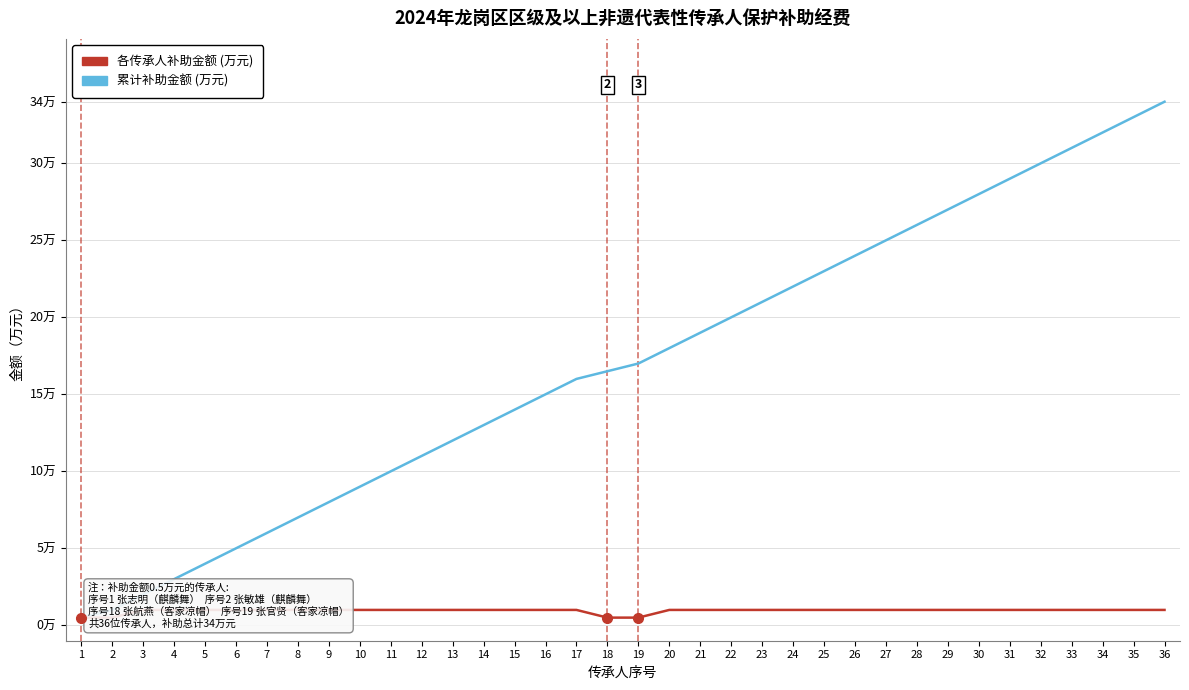

True or false: 累计补助金额 (万元) and 各传承人补助金额 (万元) cross at least once.

False